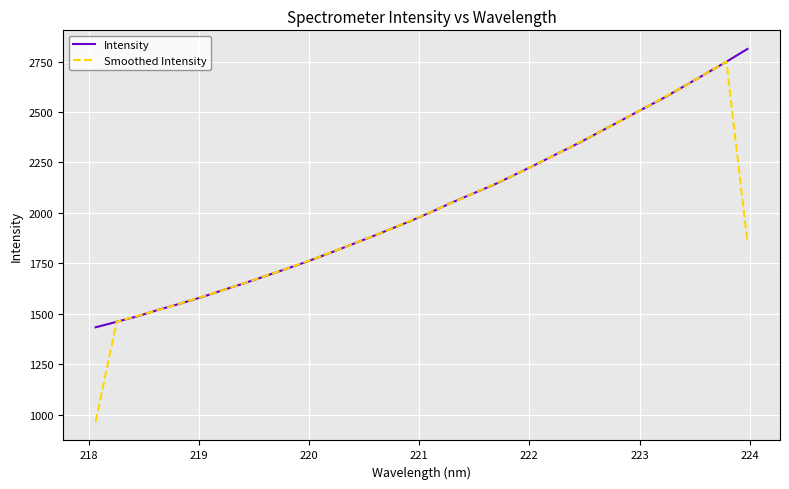

Which series has the largest range (max minus min)?

Smoothed Intensity